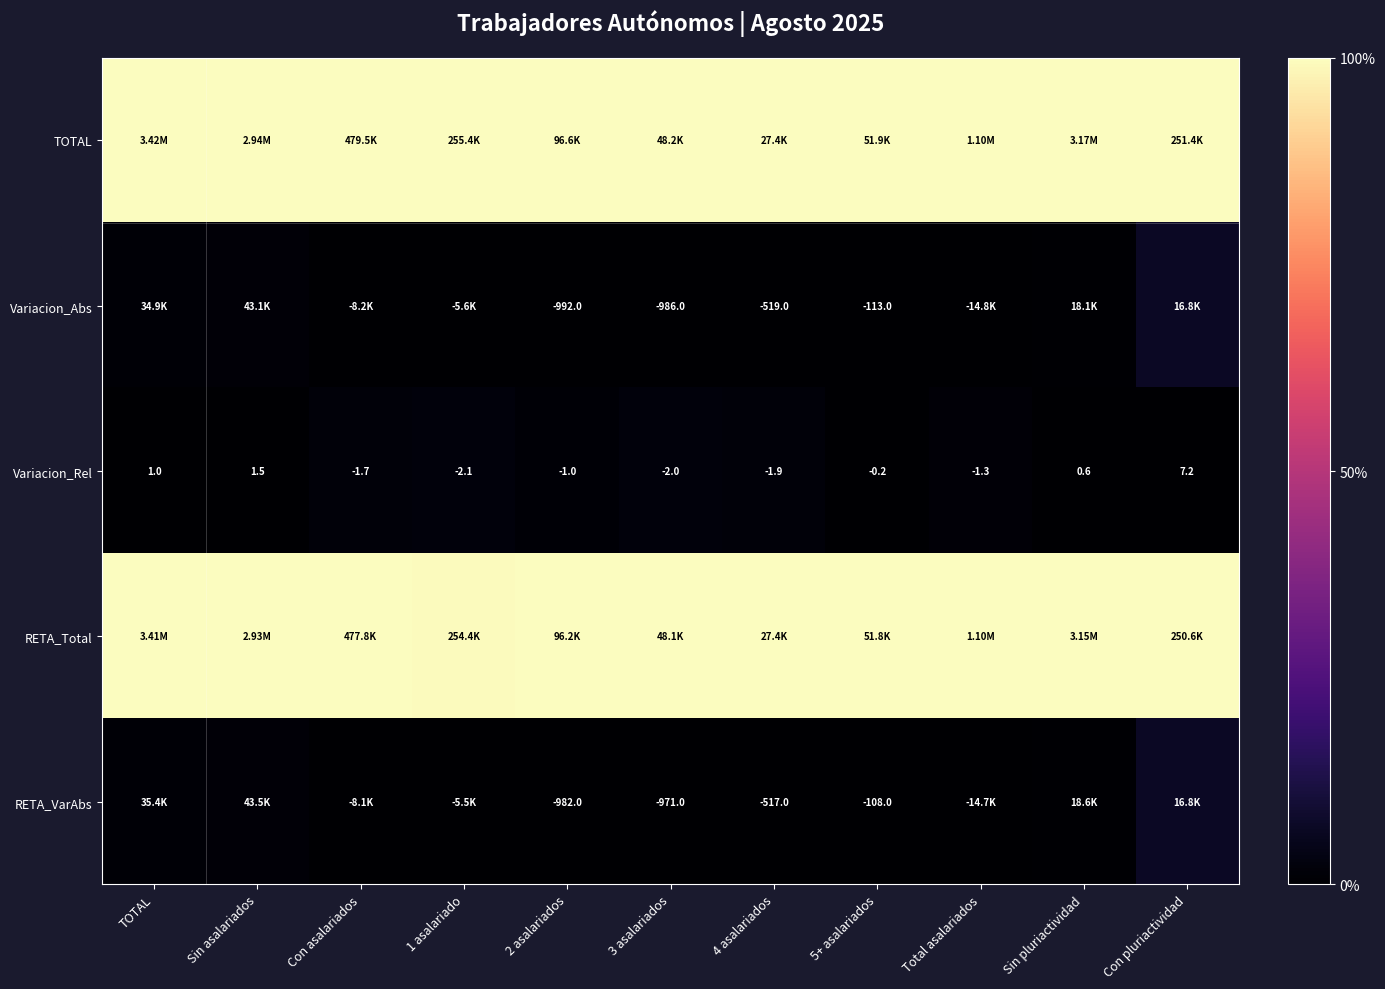

True or false: RETA_Total has a value of 152.0 at Con asalariados.

False